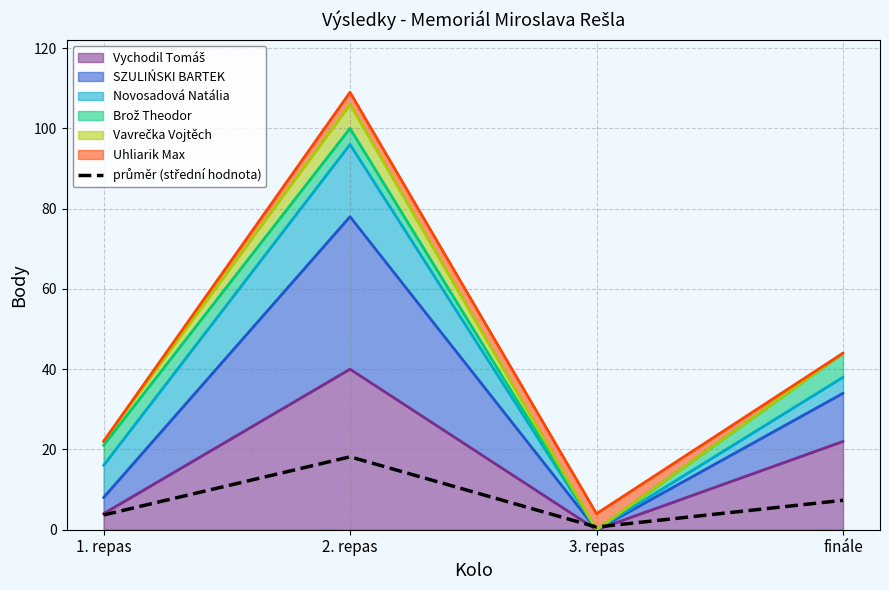

Rank the categories by value from highest to lowest.

2. repas, finále, 1. repas, 3. repas